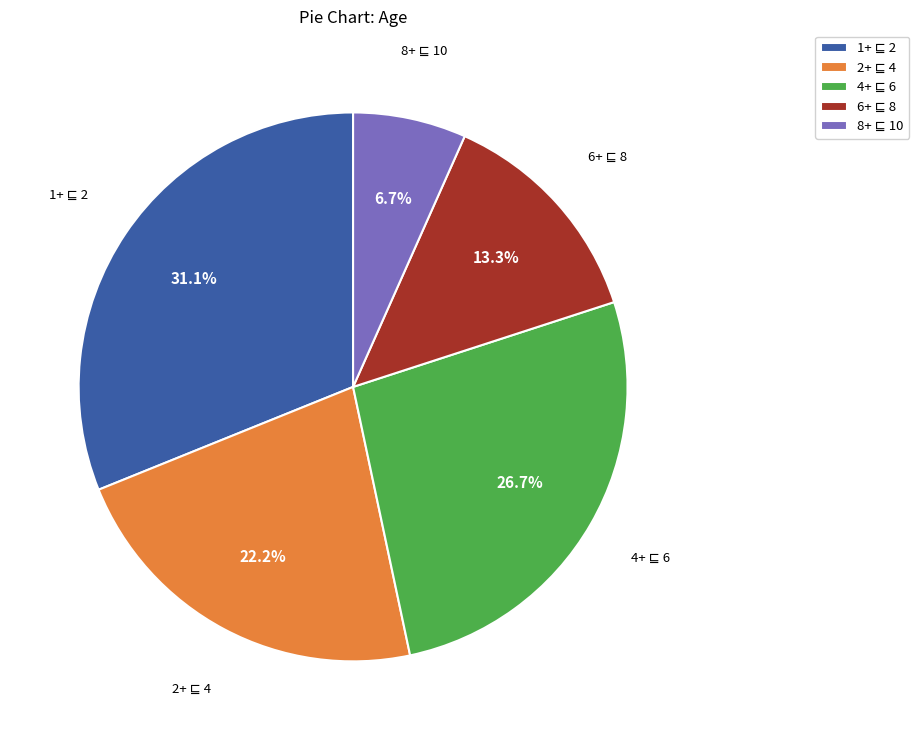

Does any single category account for the majority?

No